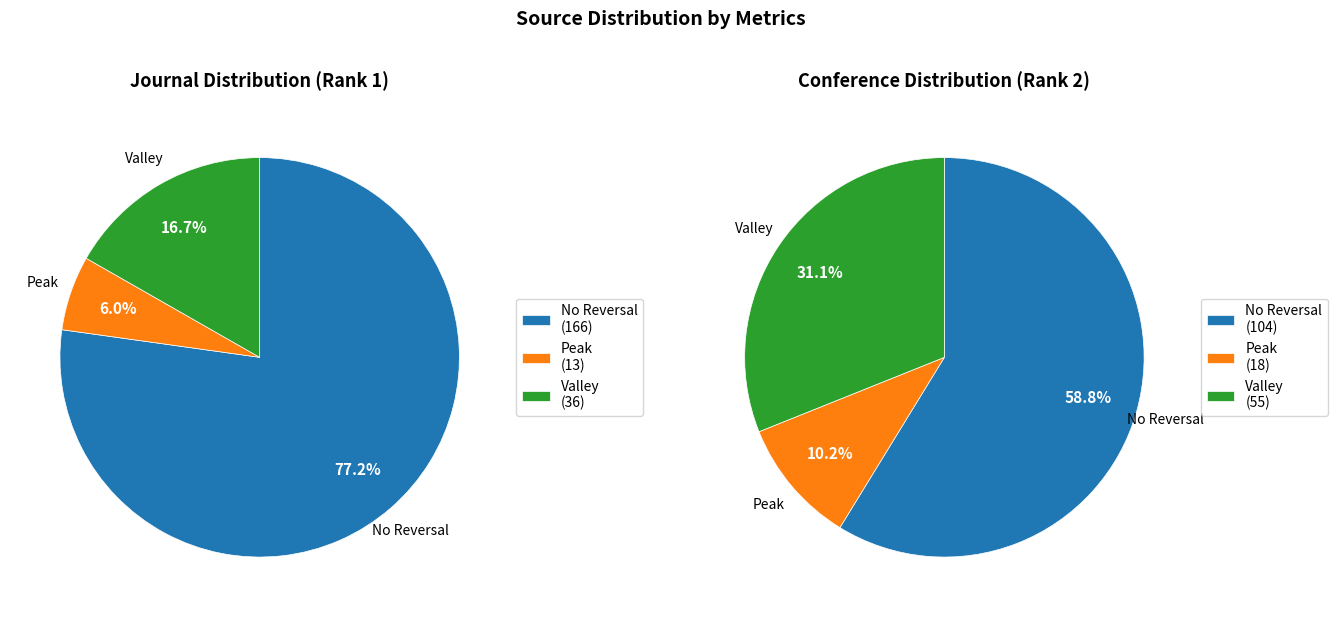

To the nearest percent, what percentage of the pie is Rank 2 (PervasiveHealth)?

60%